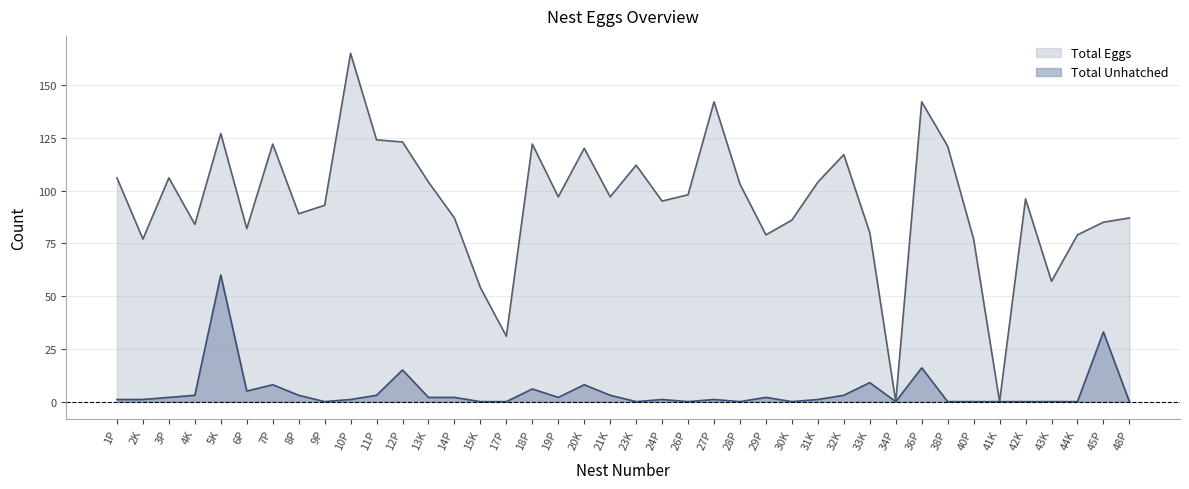

What is the sum of all Total Unhatched values?

191